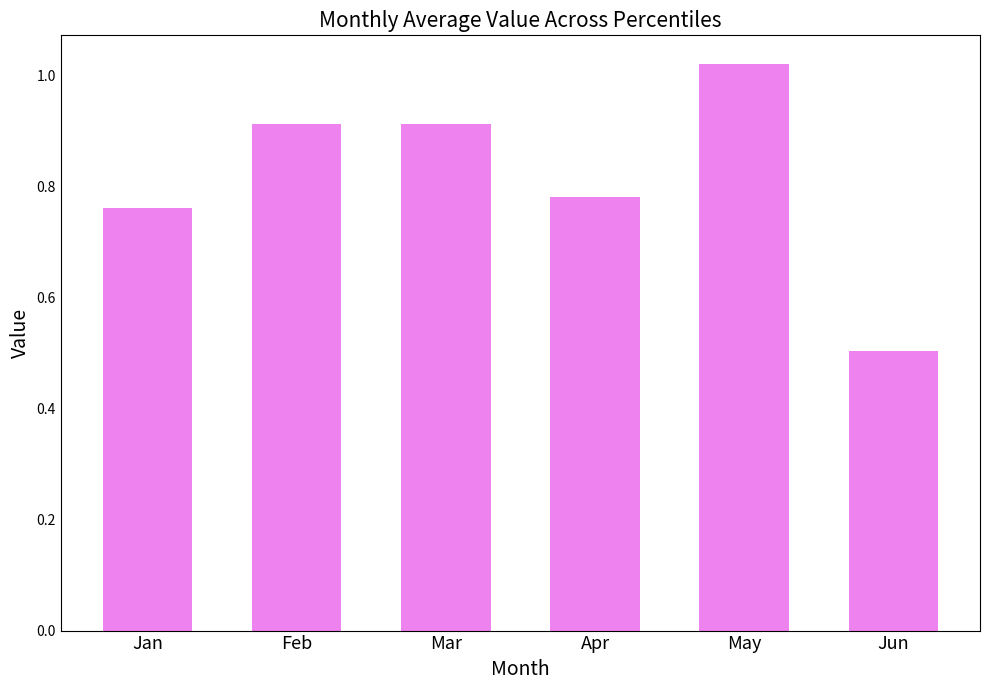

Does the chart contain any negative values?

No